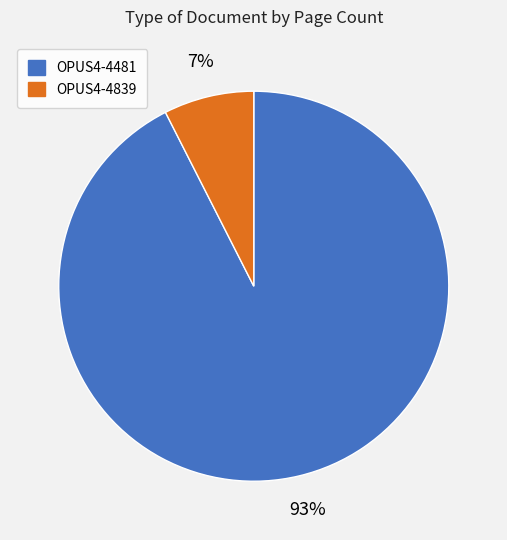

To the nearest percent, what is the combined percentage of OPUS4-4481 and OPUS4-4839?

100%